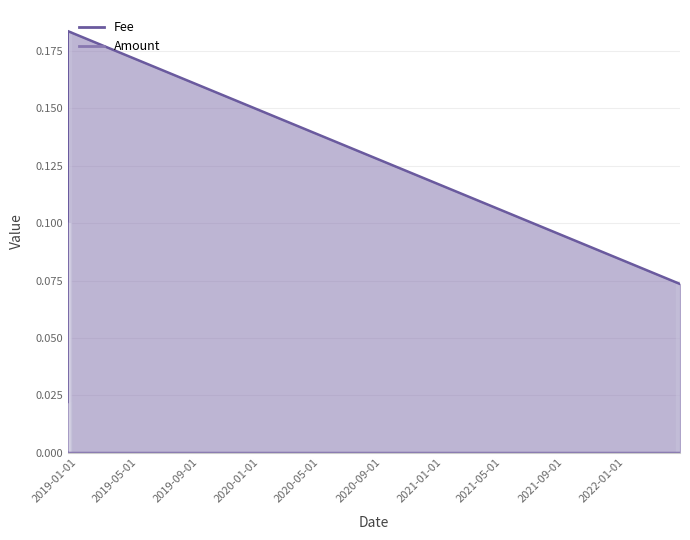

Does the chart have visible grid lines?

Yes